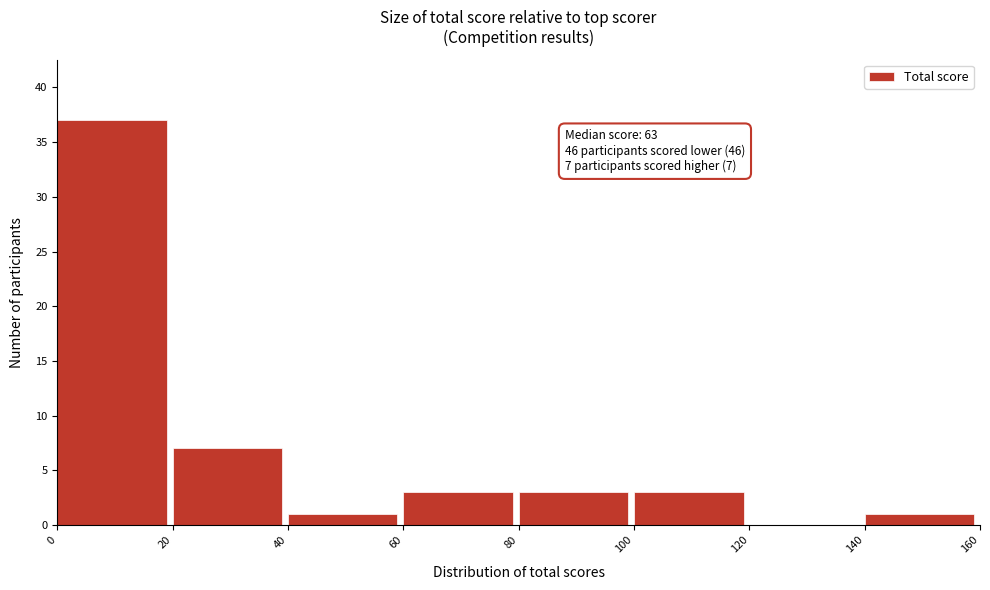

Which range on the x-axis has the tallest bar?

0 to 20